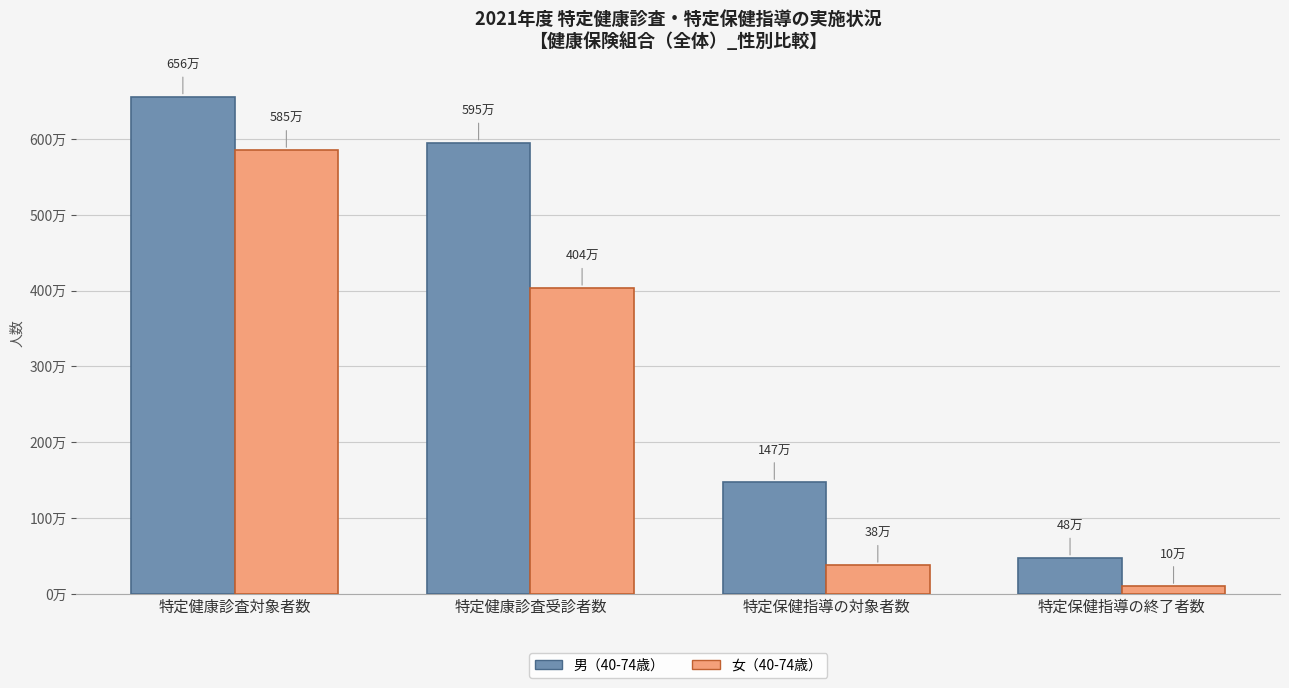

Reading left to right, extract all data points from this chart.

男（40-74歳）: 特定健康診査対象者数=6559510	特定健康診査受診者数=5951988	特定保健指導の対象者数=1472140	特定保健指導の終了者数=475945
女（40-74歳）: 特定健康診査対象者数=5853633	特定健康診査受診者数=4035492	特定保健指導の対象者数=380292	特定保健指導の終了者数=101039